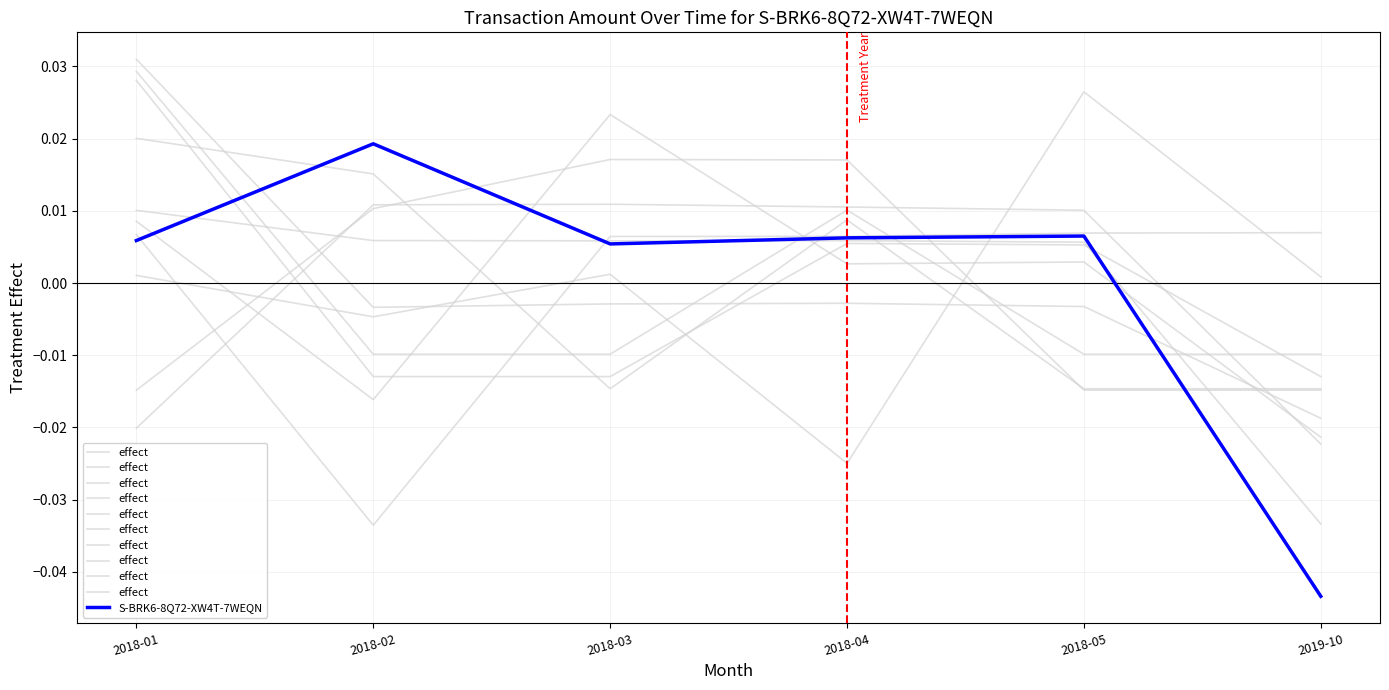

At which category is the sum across all series the highest?

2018-02